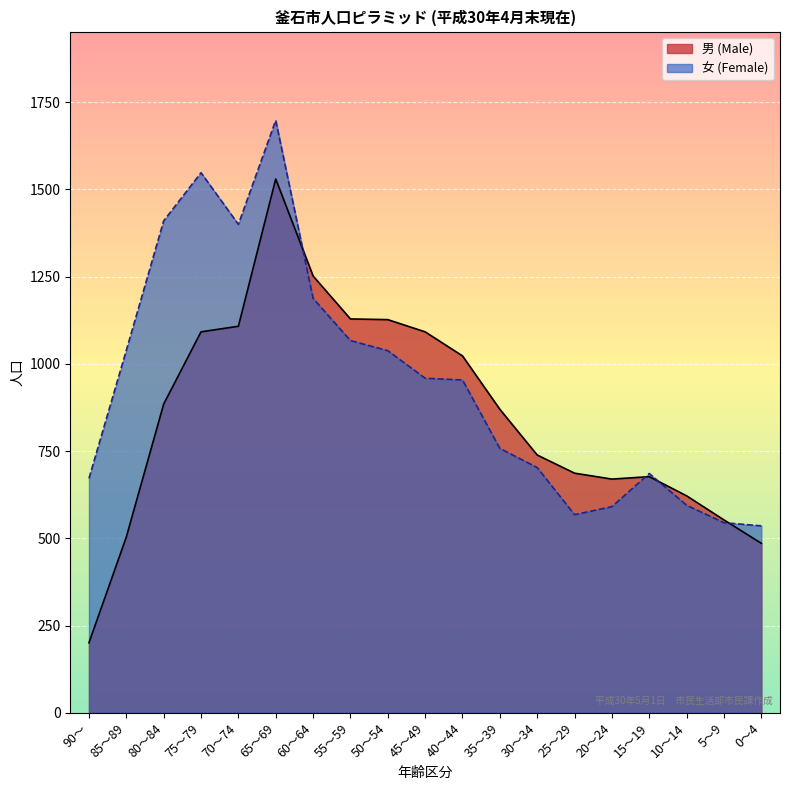

List the series in order of their peak value, highest first.

女 (Female), 男 (Male)